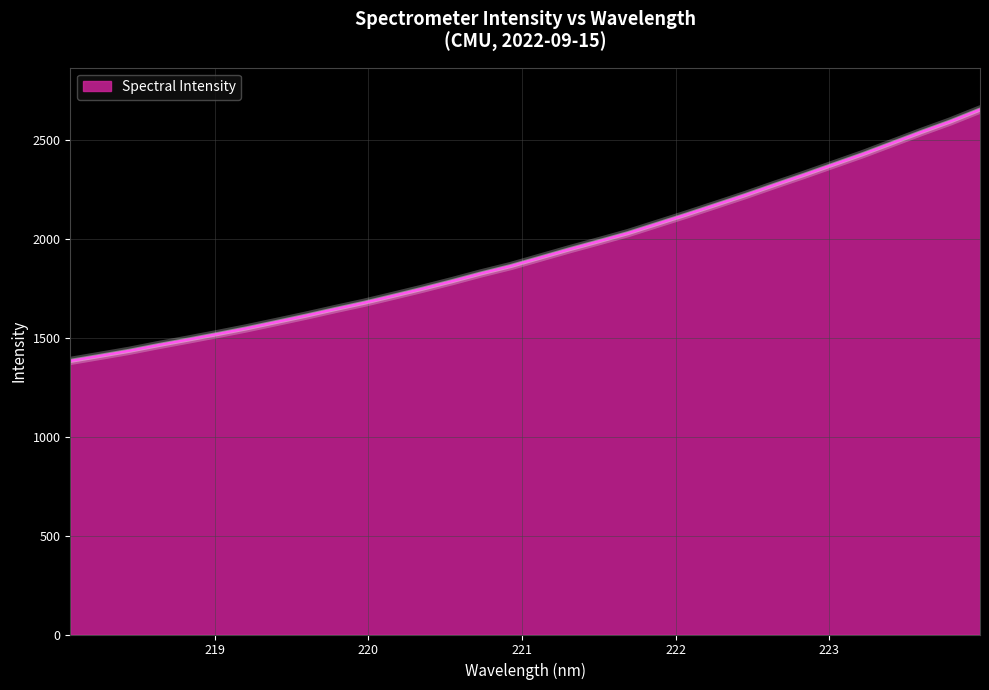

What is the greatest value displayed?

2654.6